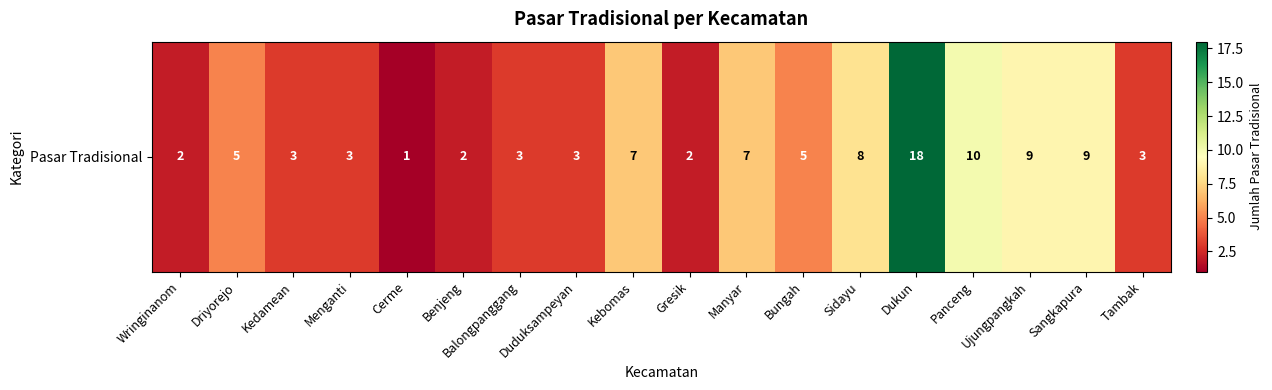

What is the difference between the values at Ujungpangkah and Tambak?

6